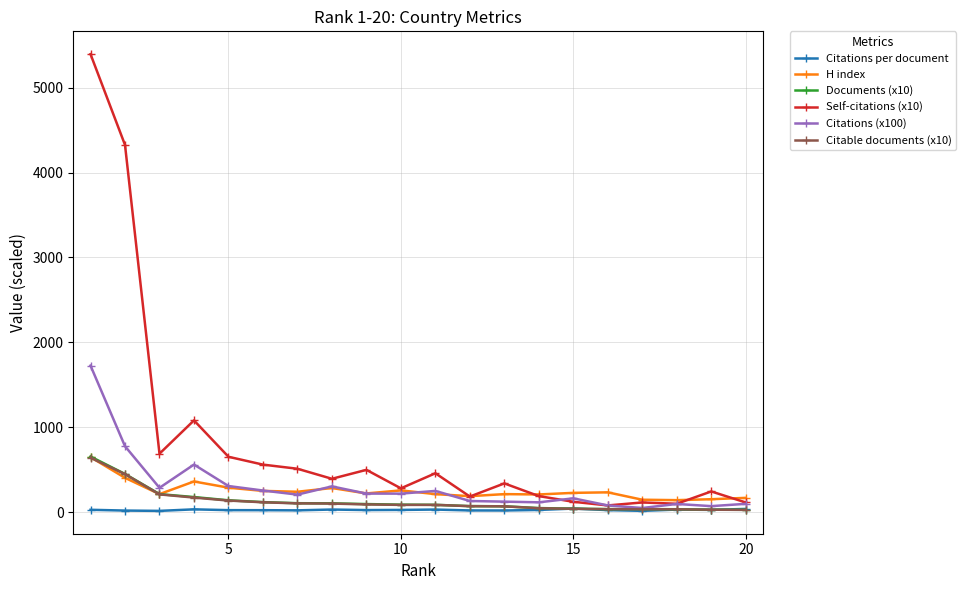

Which series has the largest total across all categories?

Self-citations (x10)